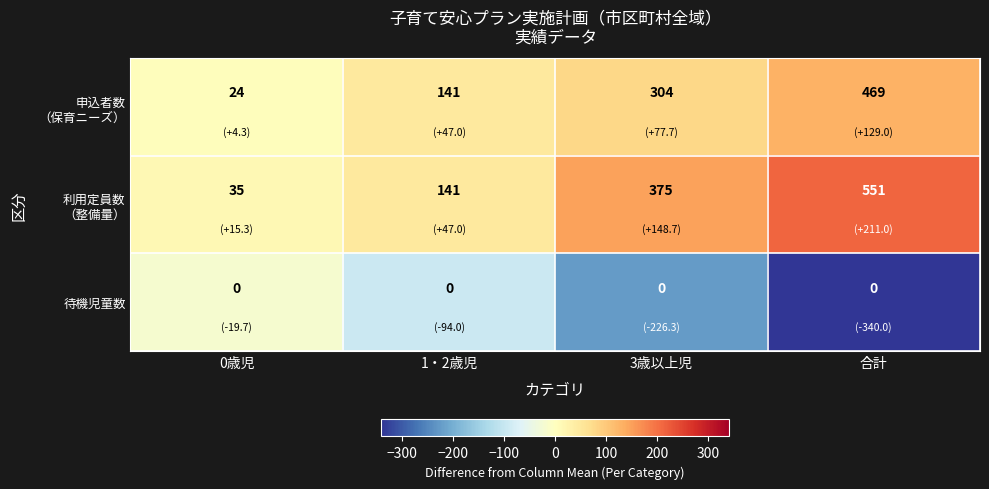

At which category is the sum across all series the highest?

合計